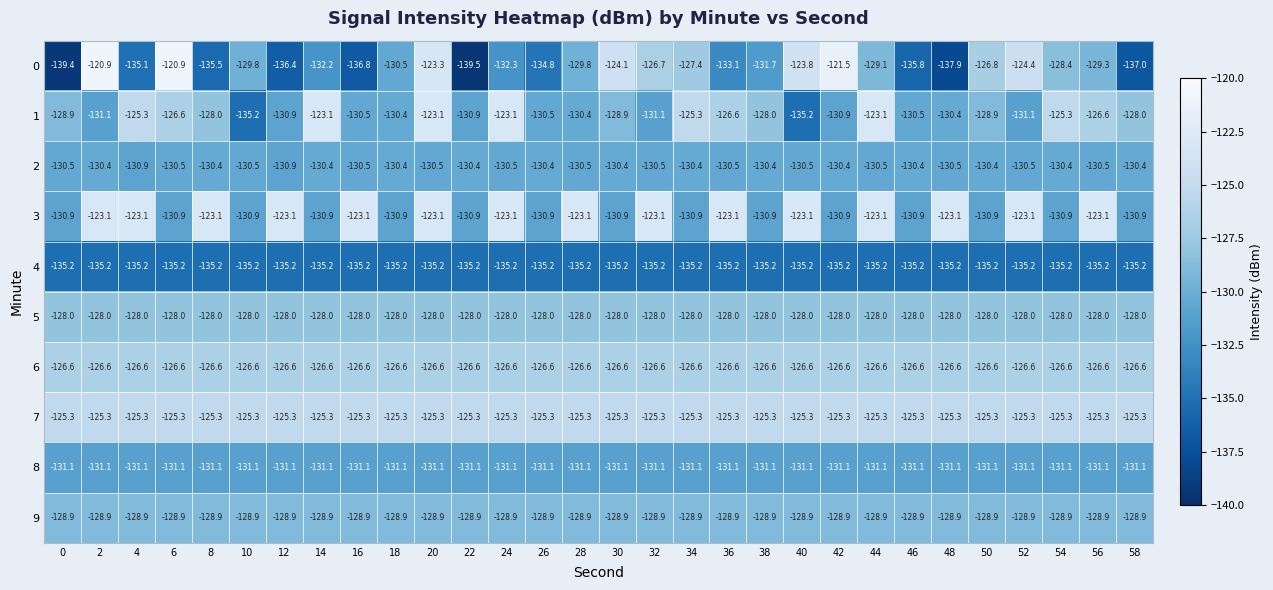

What is the highest value of the 6 series?

-126.6